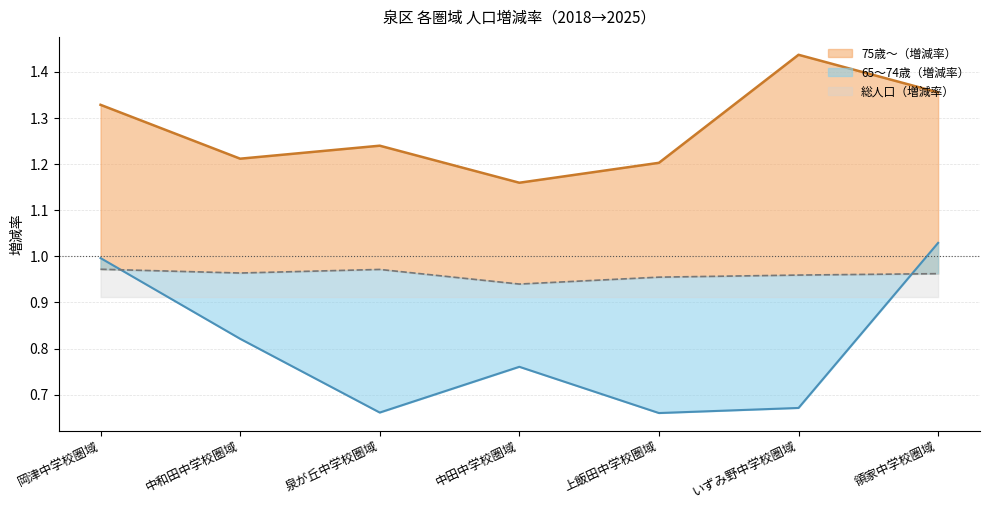

What are all the series names shown in the legend?

65～74歳（増減率）, 75歳～（増減率）, 総人口（増減率）